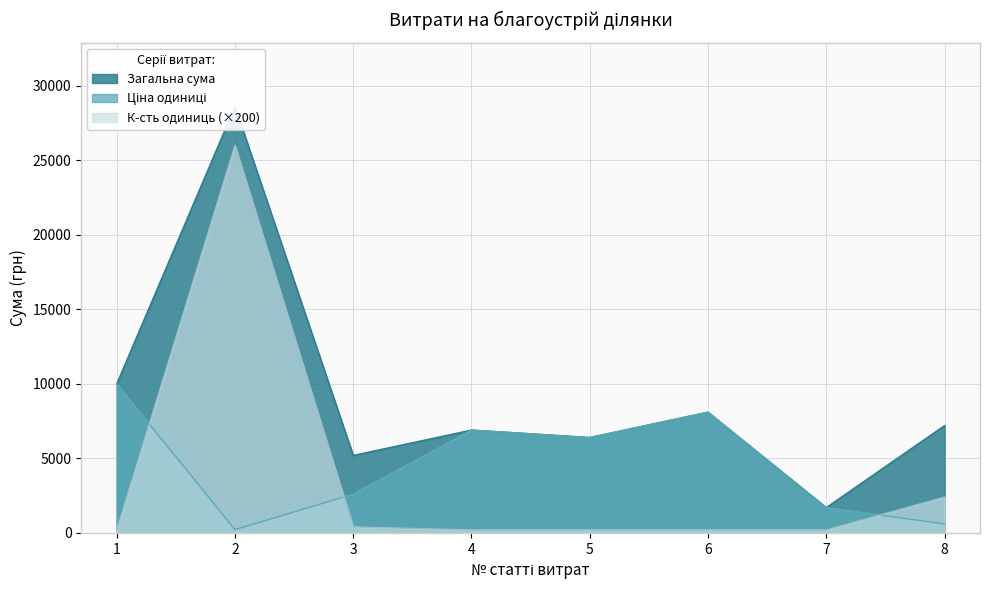

List the series in order of their overall mean, lowest first.

К-сть одиниць, Ціна одиниці, Загальна сума